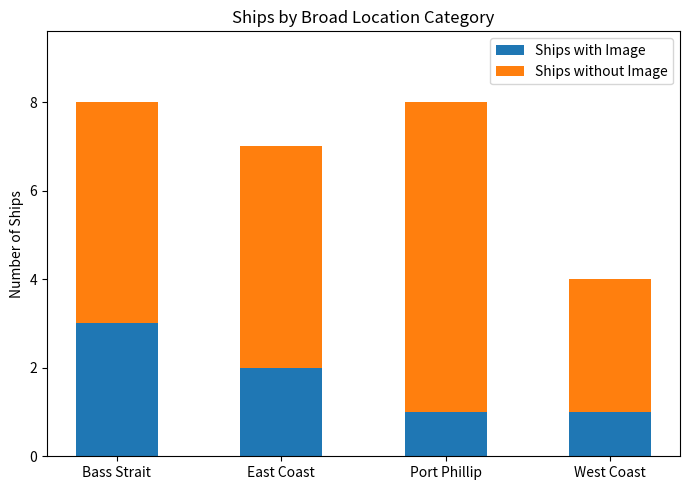

The Ships with Image series shows 0 at West Coast. True or false?

False